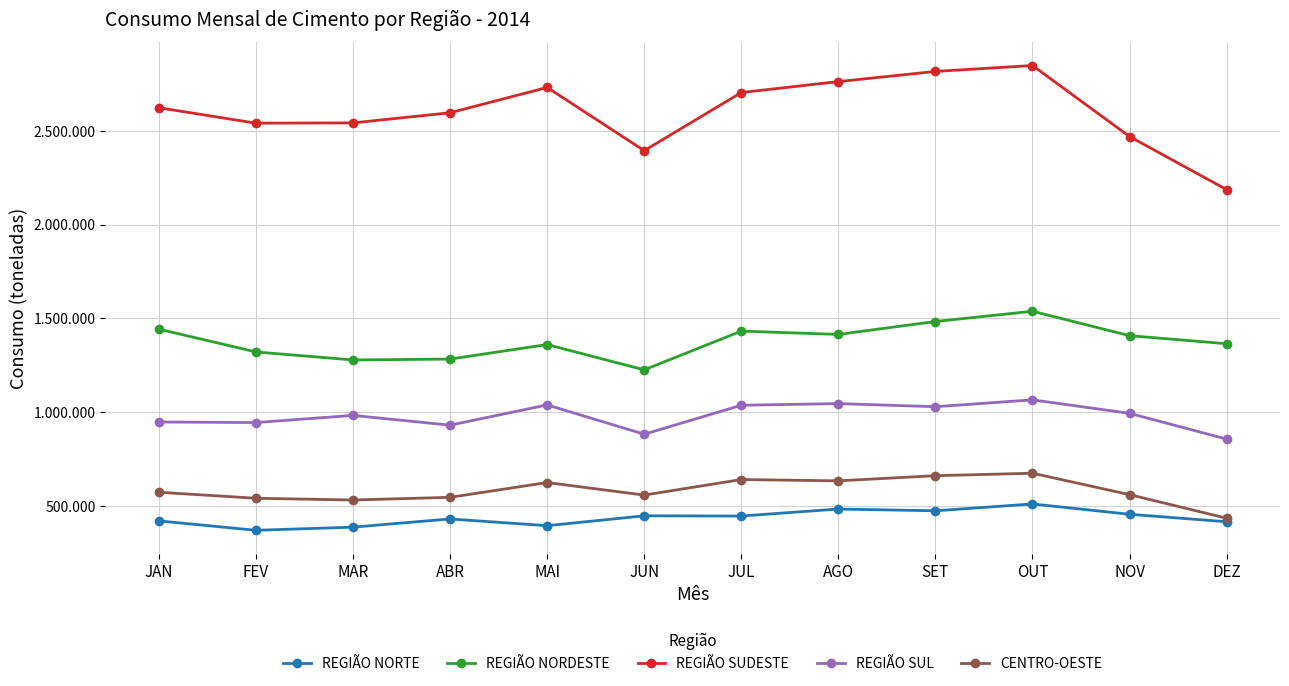

What is the label of the 3rd point from the left?

MAR